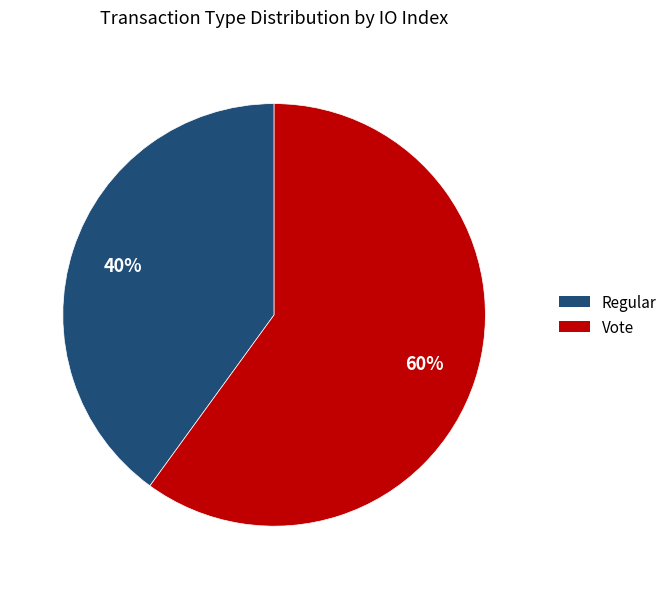

How many slices are in this pie chart?

2